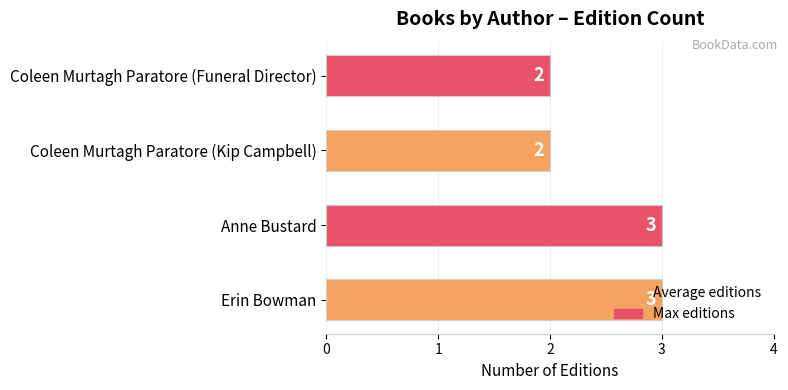

Are the bars horizontal?

Yes